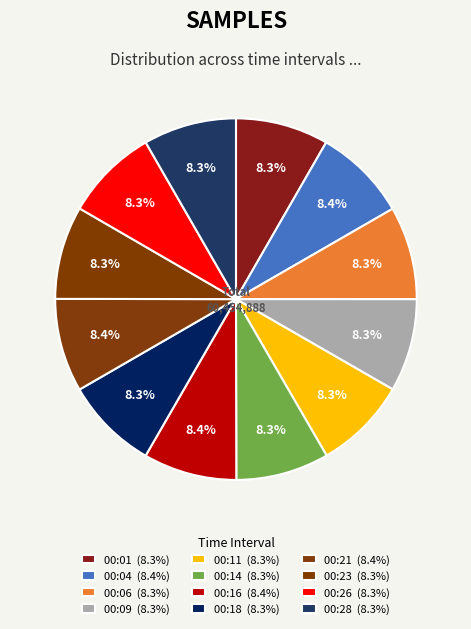

How many slices are in this pie chart?

12